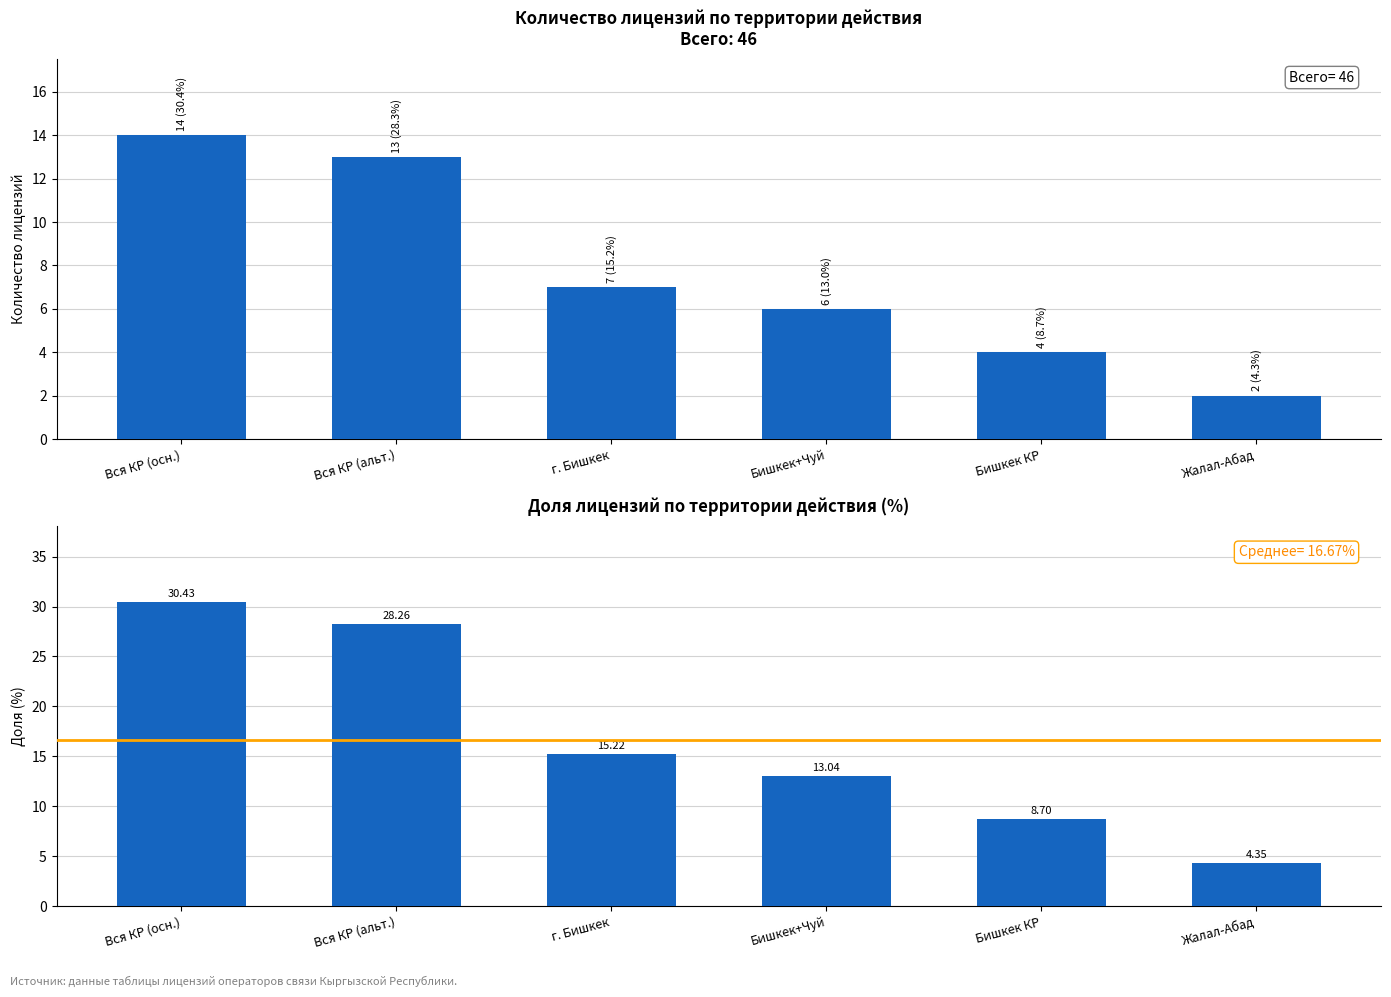

Count the number of categories in the chart.

6